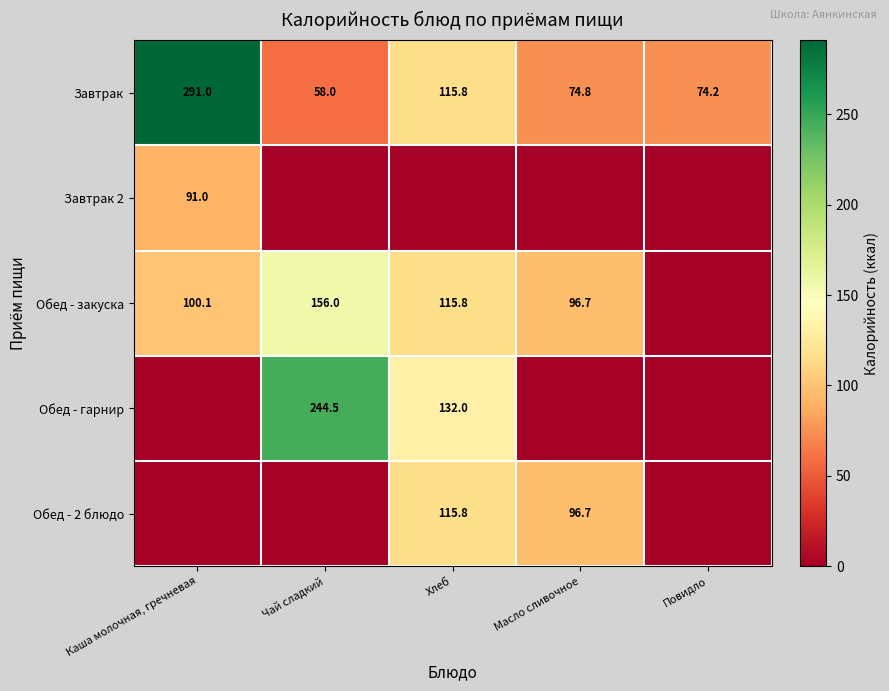

Is the value of Обед - закуска at Хлеб greater than the value of Завтрак at Каша молочная, гречневая?

No